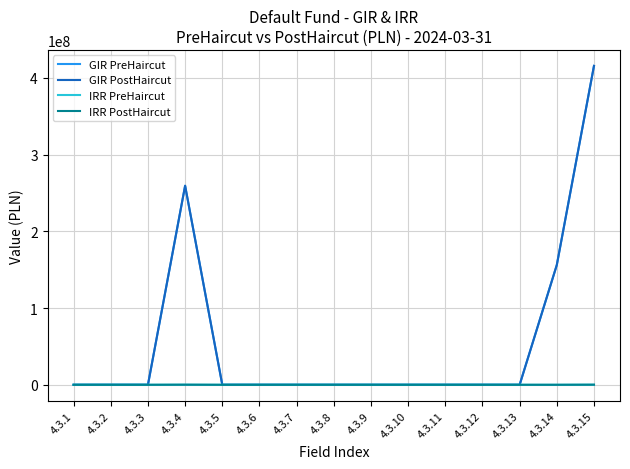

The value of IRR PostHaircut at 4.3.12 is 0.0. True or false?

True